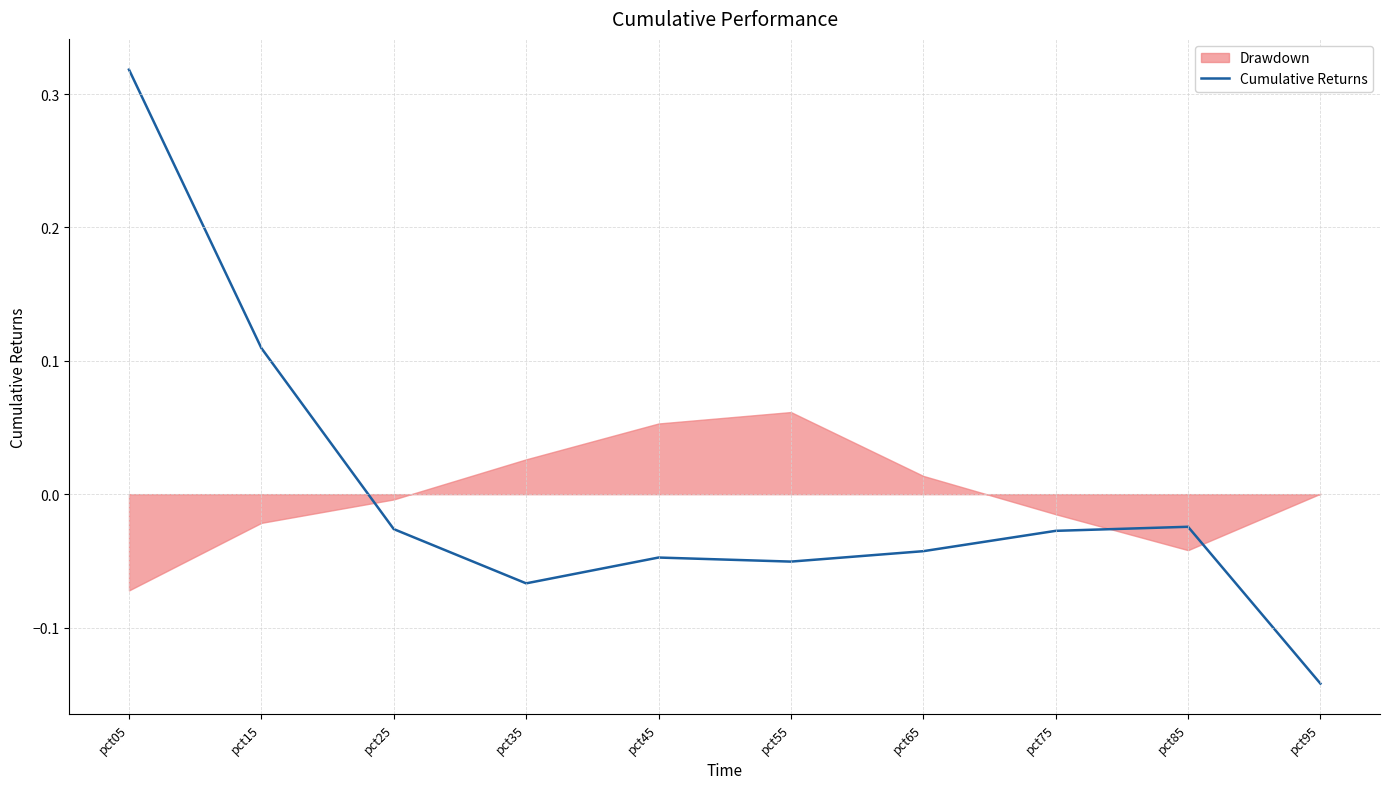

Reading right to left, extract all data points from this chart.

pct95=-0.1	pct85=-0.0	pct75=-0.0	pct65=-0.0	pct55=-0.1	pct45=-0.0	pct35=-0.1	pct25=-0.0	pct15=0.1	pct05=0.3